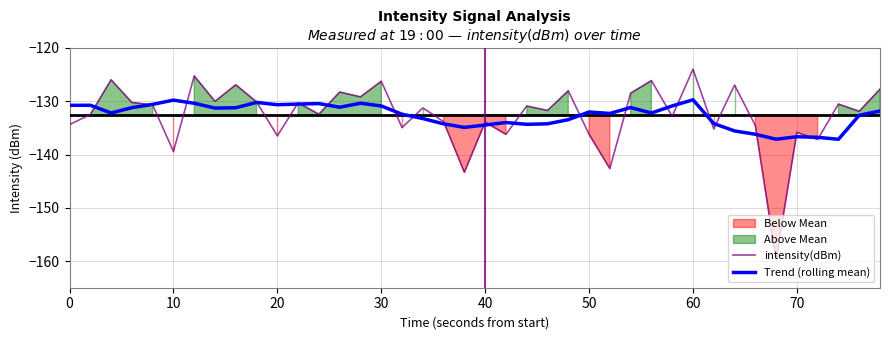

Reading left to right, what are all the values shown in this chart?

intensity(dBm): -134.4	-132.5	-126.0	-130.2	-130.7	-139.4	-125.3	-130.0	-126.9	-130.1	-136.5	-130.3	-132.4	-128.3	-129.2	-126.3	-134.9	-131.3	-133.8	-143.3	-133.9	-136.2	-130.9	-131.7	-128.0	-136.2	-142.6	-128.5	-126.1	-132.8	-124.0	-135.2	-127.0	-134.5	-159.7	-135.8	-137.2	-130.5	-131.9	-127.7
Trend (rolling mean): -130.8	-130.8	-132.2	-131.2	-130.6	-129.8	-130.4	-131.3	-131.2	-130.2	-130.7	-130.5	-130.4	-131.1	-130.4	-130.9	-132.4	-133.2	-134.3	-134.9	-134.5	-134.0	-134.3	-134.2	-133.5	-132.0	-132.3	-131.2	-132.2	-130.9	-129.7	-134.2	-135.6	-136.2	-137.1	-136.7	-136.8	-137.1	-132.6	-131.8